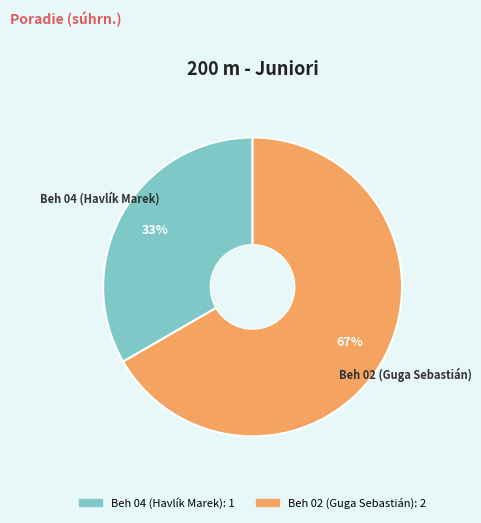

Which slice is the largest?

Beh 02 (Guga Sebastián)